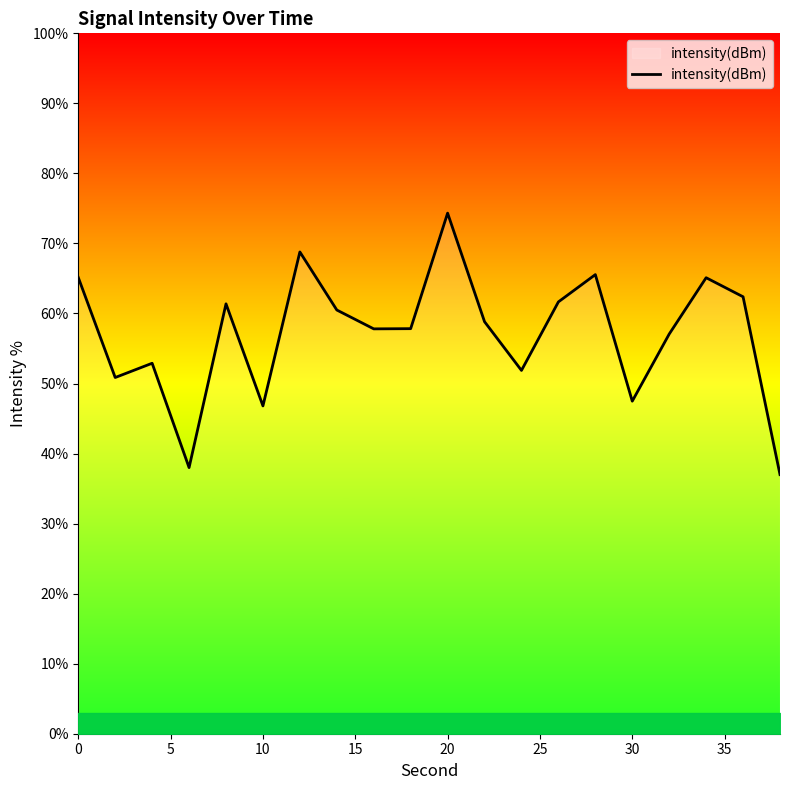

What is the average value?

57.1